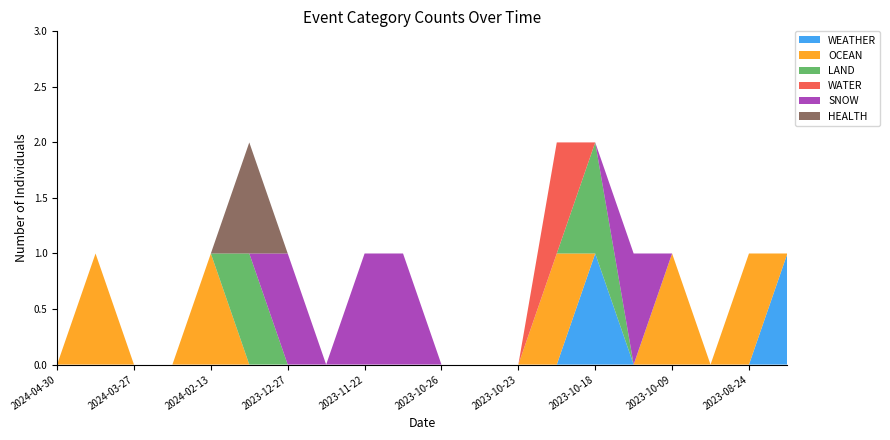

Reading right to left, extract all data points from this chart.

WEATHER: 1	0	0	0	0	1	0	0	0	0	0	0	0	0	0	0	0	0	0	0
OCEAN: 0	1	0	1	0	0	1	0	0	0	0	0	0	0	0	1	0	0	1	0
LAND: 0	0	0	0	0	1	0	0	0	0	0	0	0	0	1	0	0	0	0	0
WATER: 0	0	0	0	0	0	1	0	0	0	0	0	0	0	0	0	0	0	0	0
SNOW: 0	0	0	0	1	0	0	0	0	0	1	1	0	1	0	0	0	0	0	0
HEALTH: 0	0	0	0	0	0	0	0	0	0	0	0	0	0	1	0	0	0	0	0